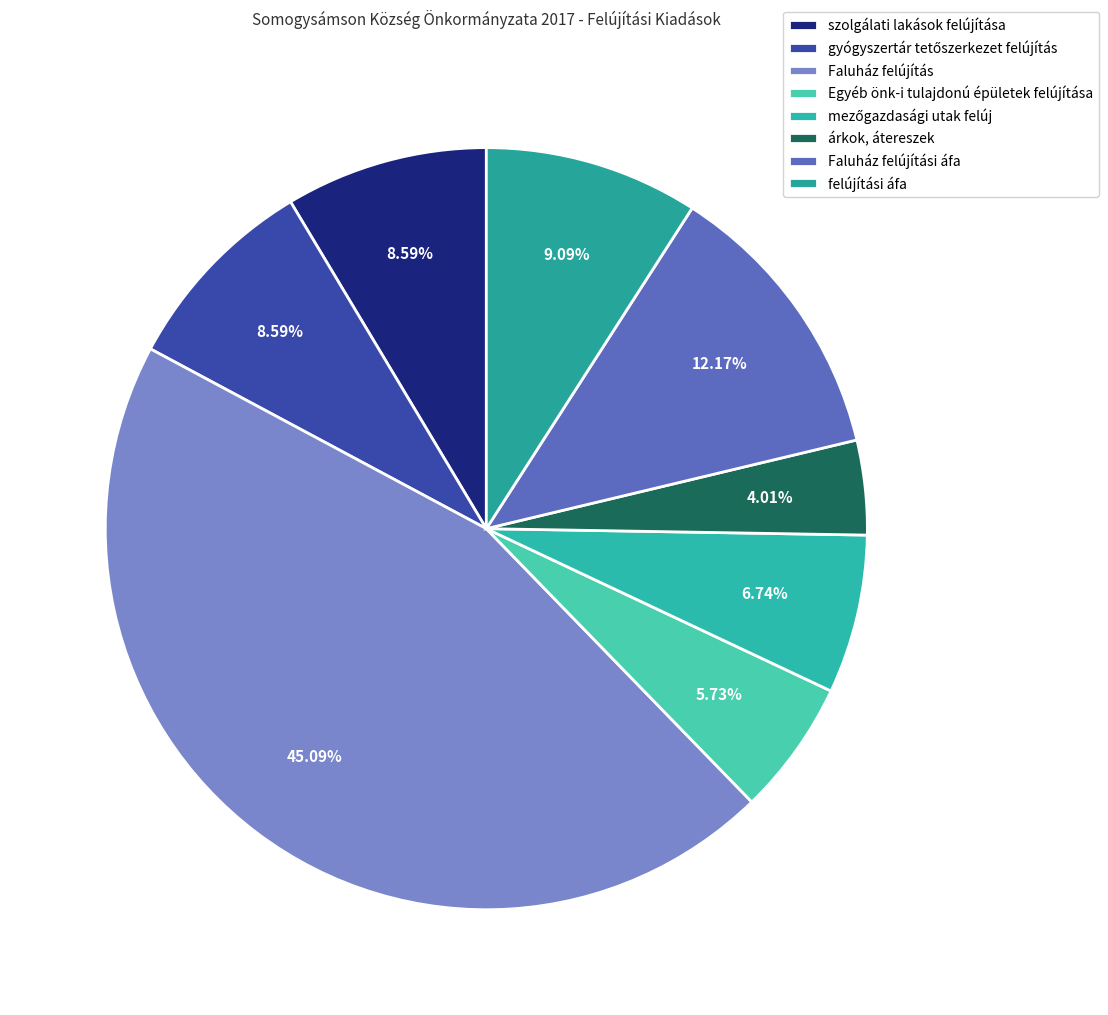

What is the change in value from Faluház felújítás to mezőgazdasági utak felúj?

-6697579